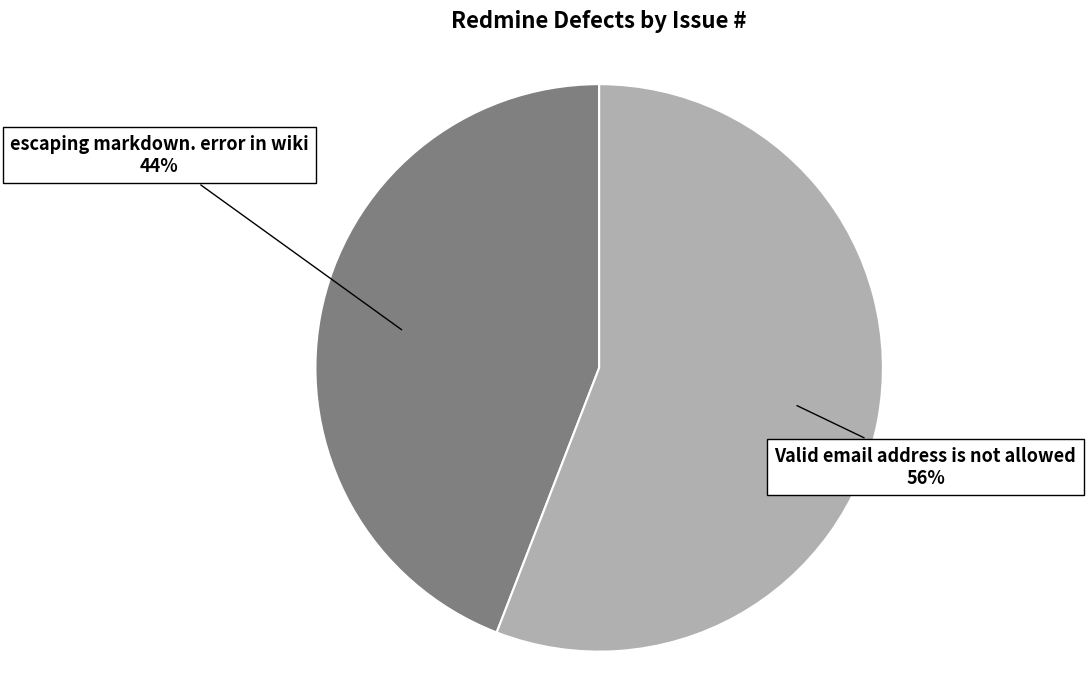

To the nearest percent, what is the average slice percentage?

50%